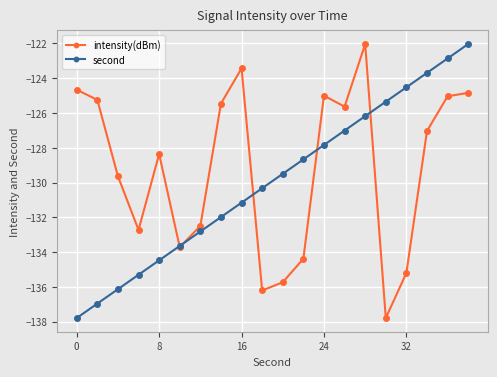

What are all the series names shown in the legend?

intensity(dBm), second